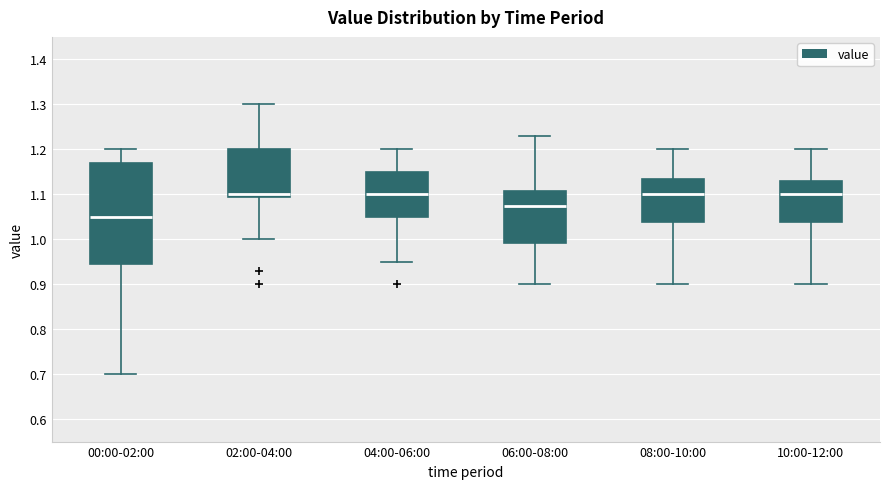

Where is the upper edge of the box for 04:00-06:00 on the y-axis? The values are not printed on the chart, so give them approximately, as read against the axis.

1.15